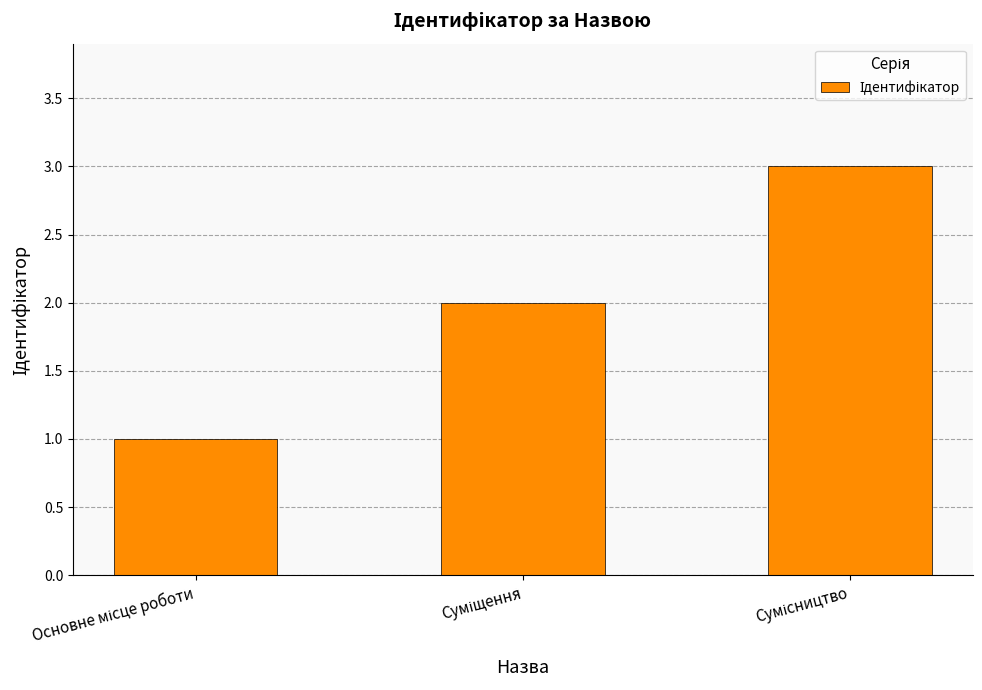

What is the maximum value shown in the chart?

3